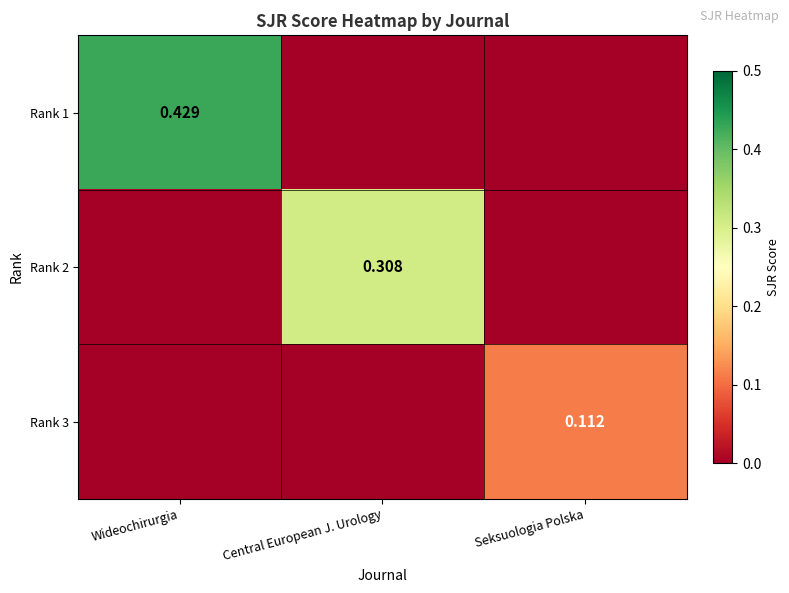

Is the value of Rank 2 at Central European J. Urology greater than the value of Rank 1 at Wideochirurgia?

No